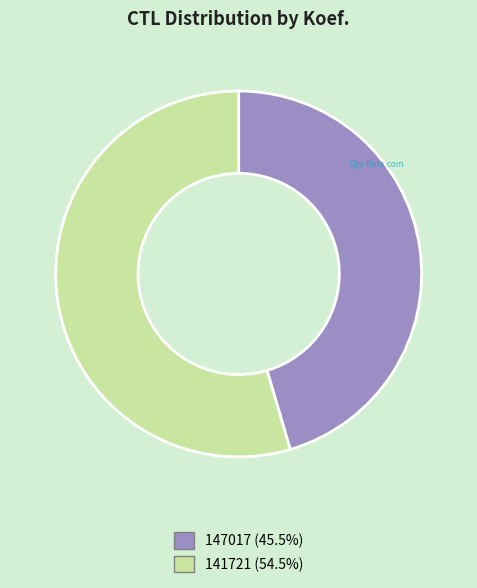

Rank the categories by value from lowest to highest.

147017, 141721